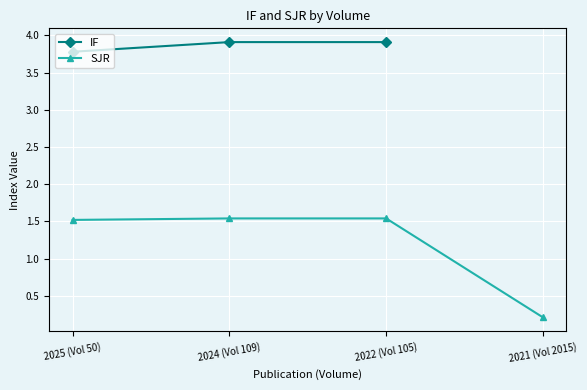

The value of SJR at 2025 (Vol 50) is 0.8. True or false?

False